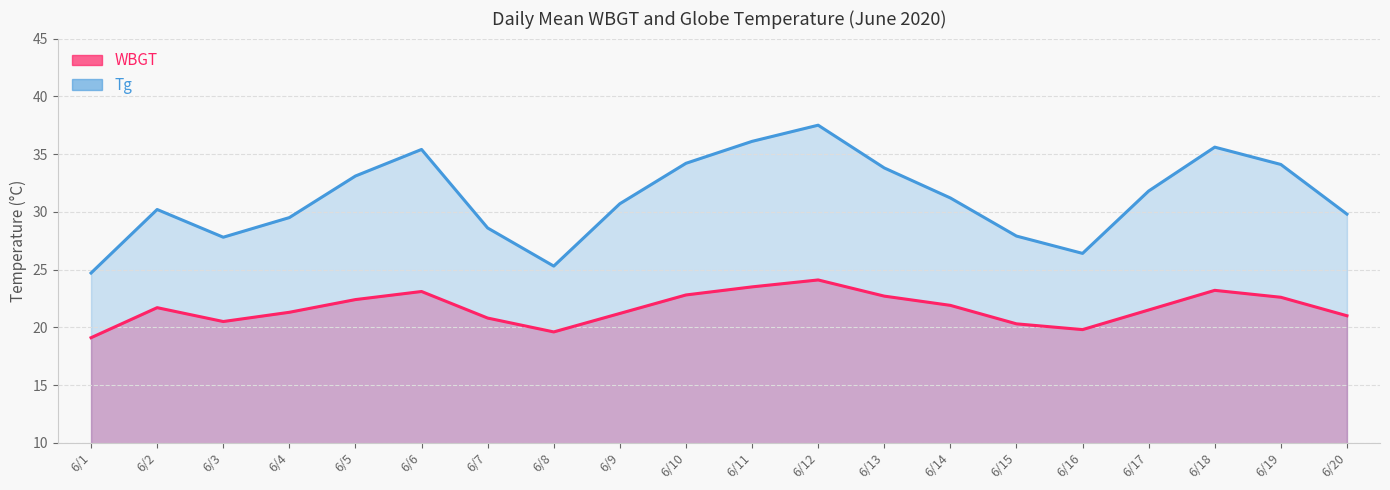

Which has a higher value, 6/1 or 6/10?

6/10